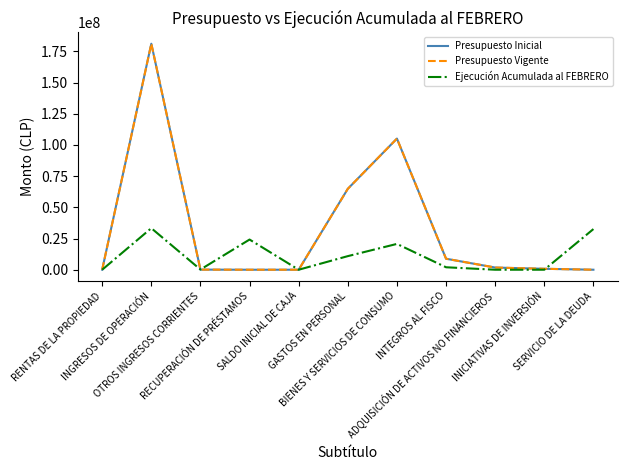

Is it true that Ejecución Acumulada al FEBRERO equals 12543566 at RENTAS DE LA PROPIEDAD?

False